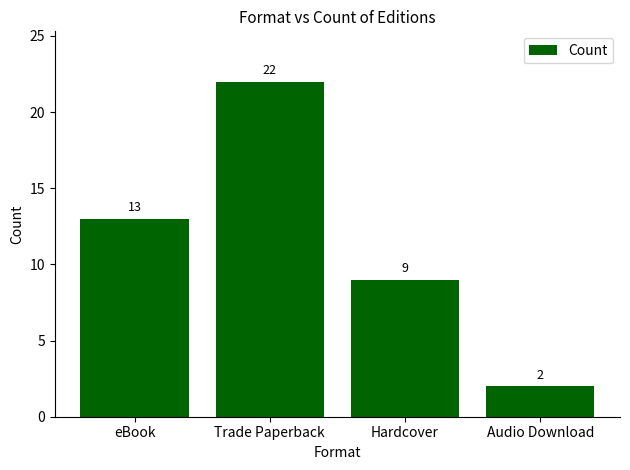

The value at eBook is 21. True or false?

False